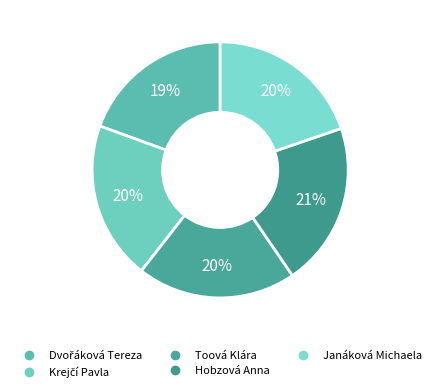

How many slices are in this pie chart?

5